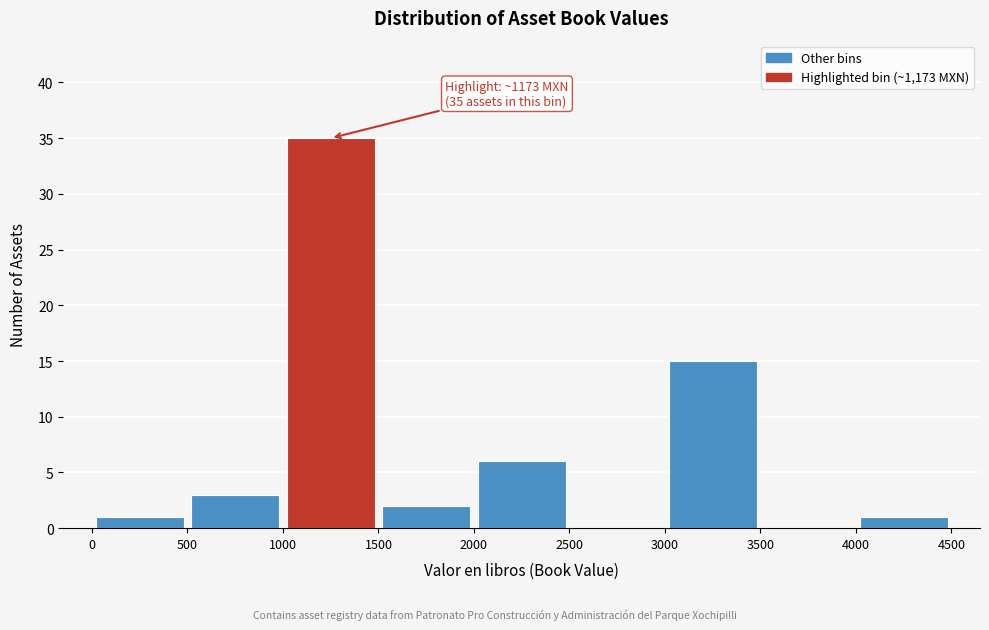

Over which range of the x-axis is the bar tallest?

1000 to 1500